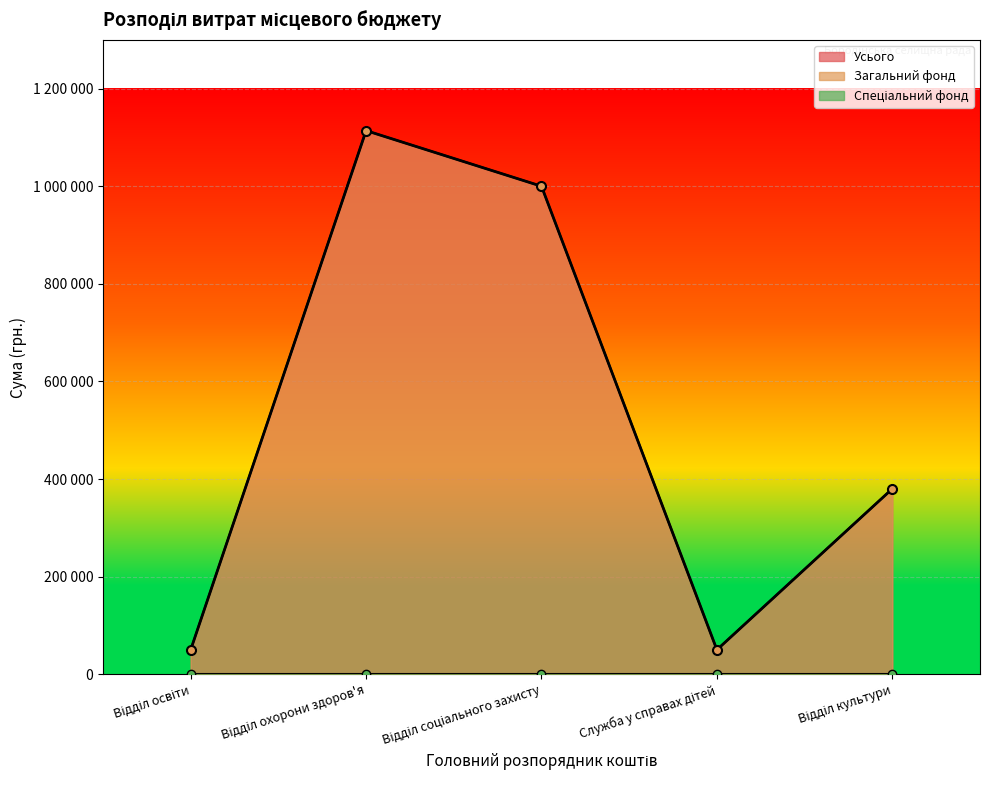

True or false: Загальний фонд and Усього intersect in this chart.

False